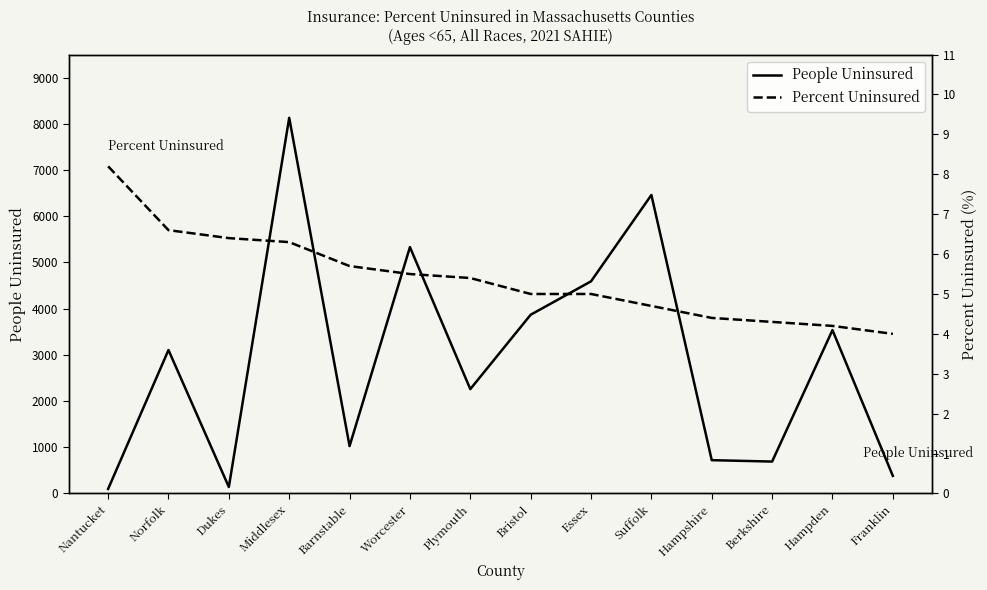

True or false: Percent Uninsured has more than 1 points higher than both neighbors.

False